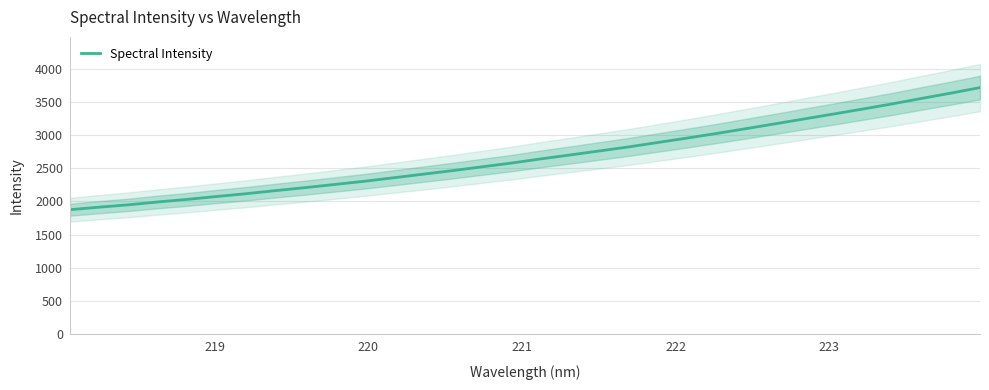

How many series are shown in this chart?

1